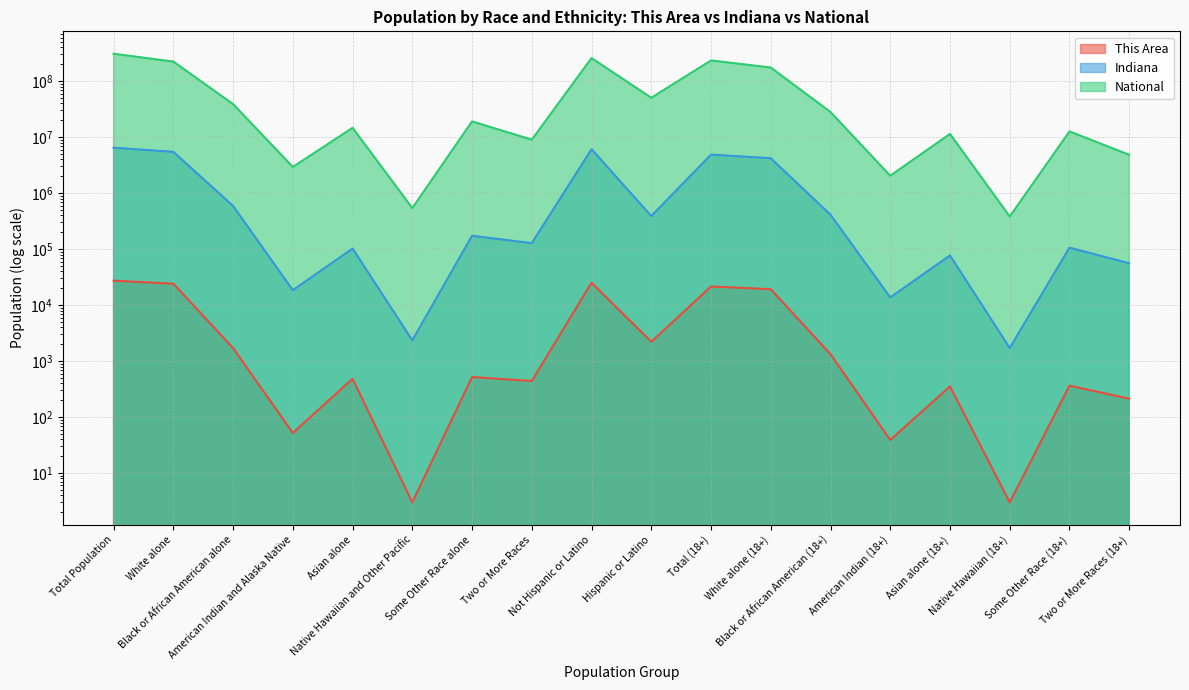

Does the chart have visible grid lines?

Yes